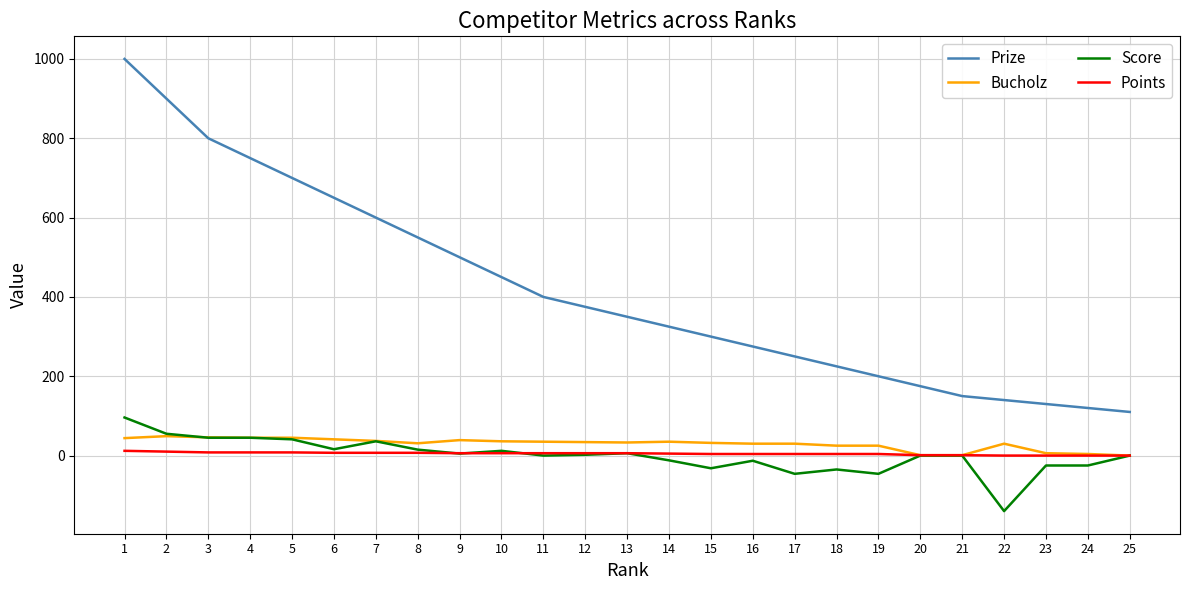

What is the difference between the highest and lowest values at 13?

344